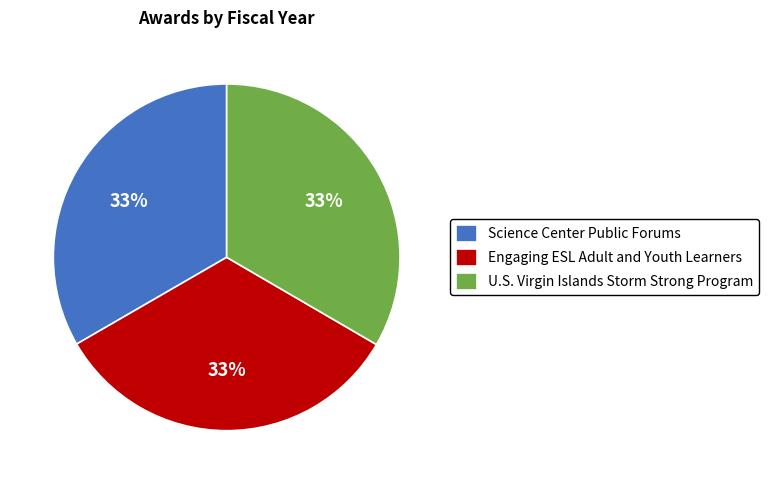

To the nearest percent, what portion does Science Center Public Forums represent?

33%